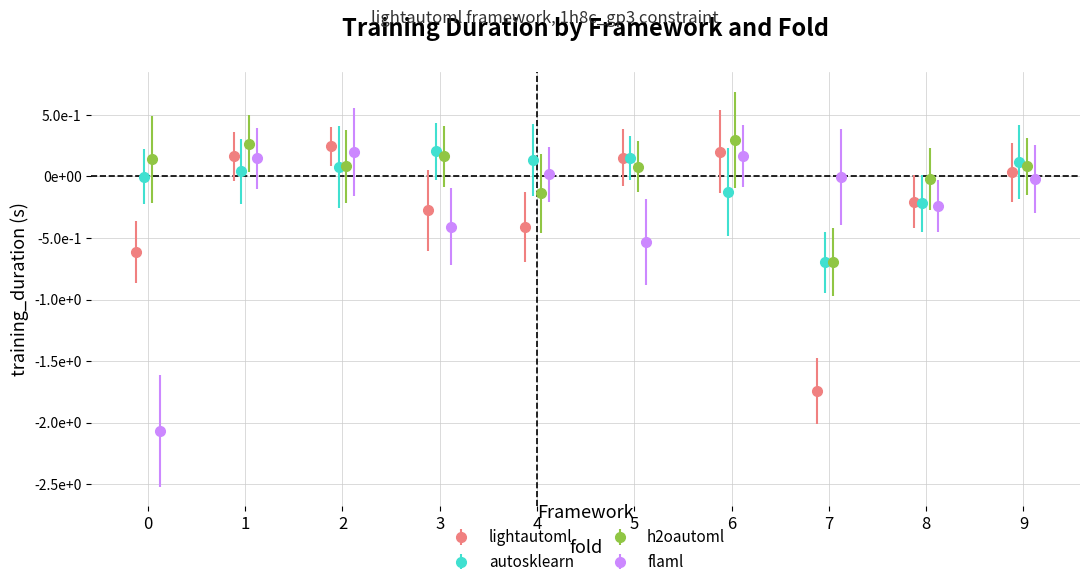

How many lines are shown in the chart?

4